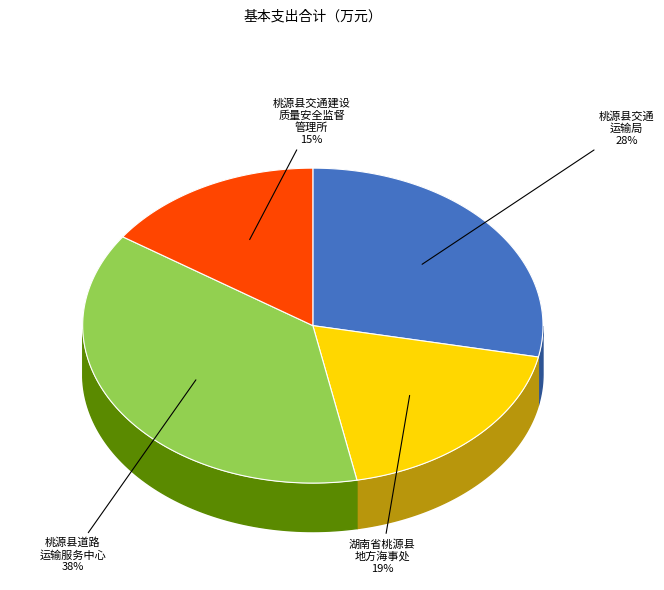

Which category has the smallest portion of the pie?

桃源县交通建设质量安全监督管理所